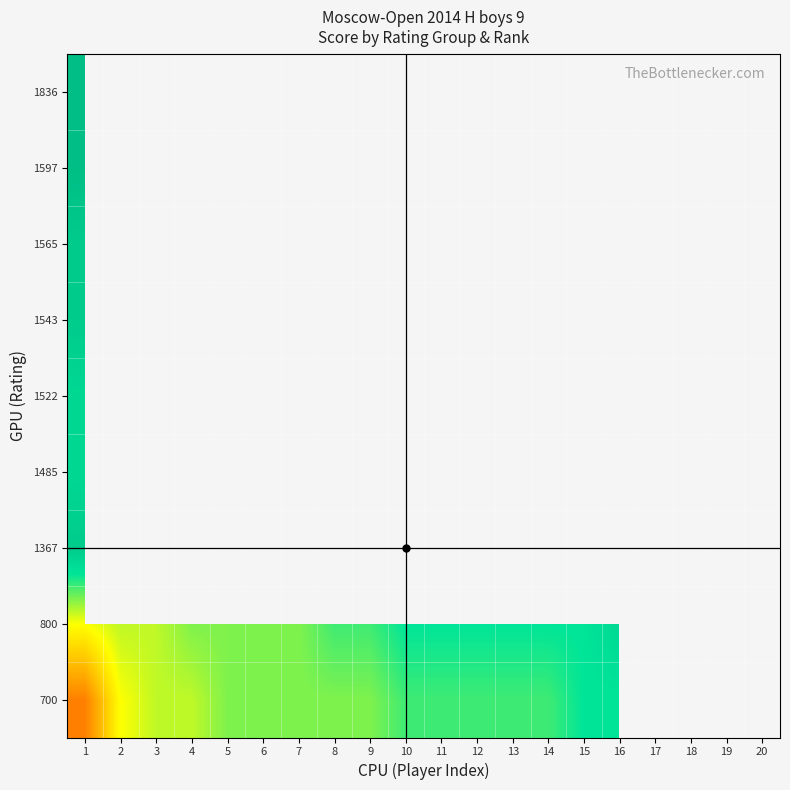

Between 10 and 3, which is larger?

10